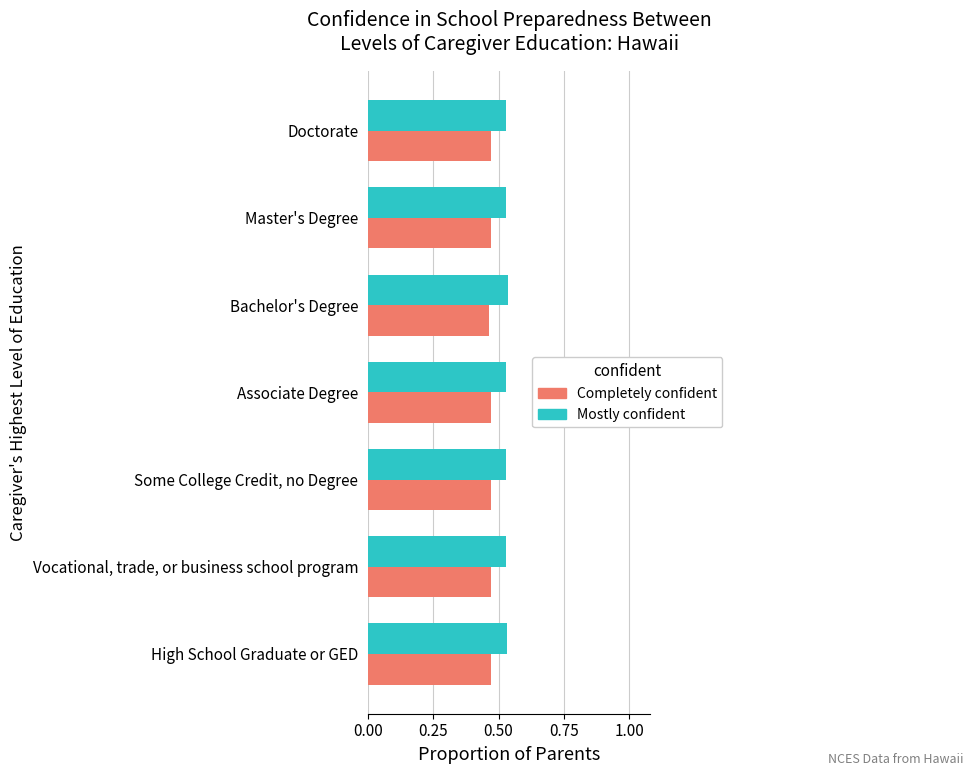

True or false: Completely confident has a value of 0.8 at High School Graduate or GED.

False